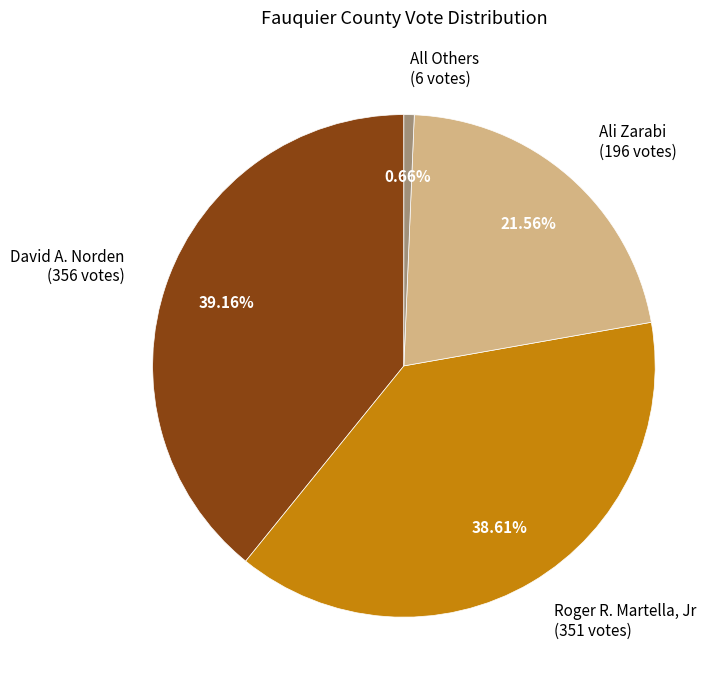

To the nearest percent, what is the average slice percentage?

25%